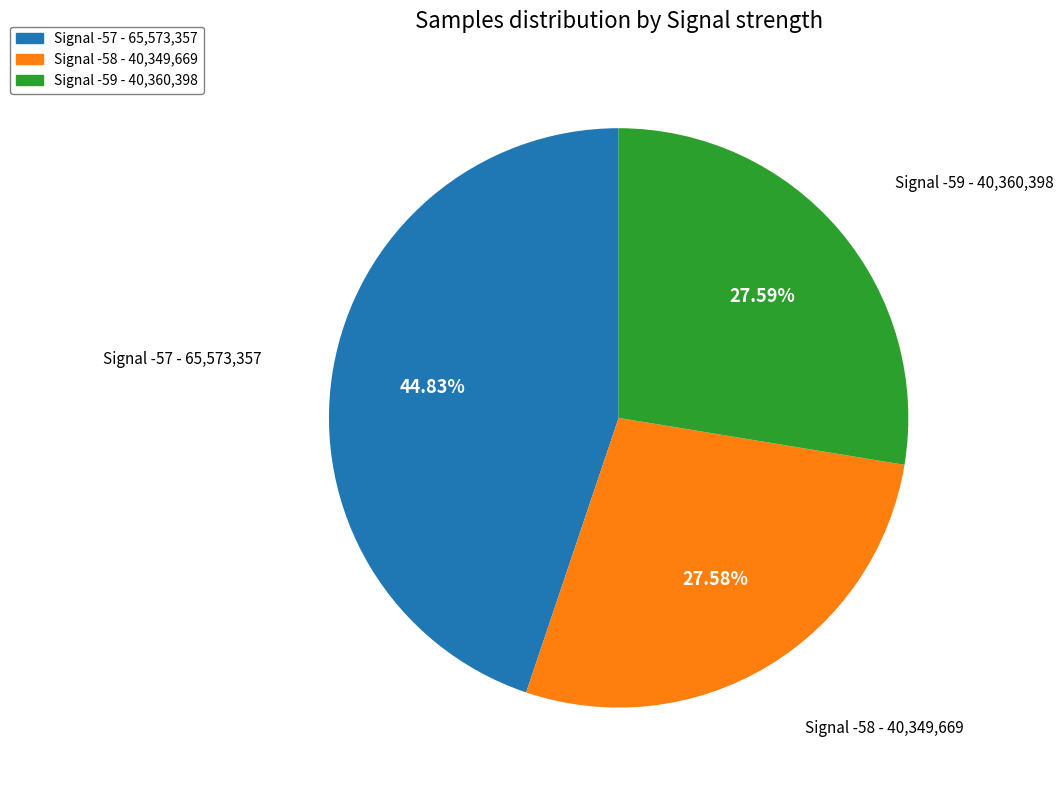

Do Signal -59 - 40,360,398 and Signal -58 - 40,349,669 together represent more than half of the pie?

Yes